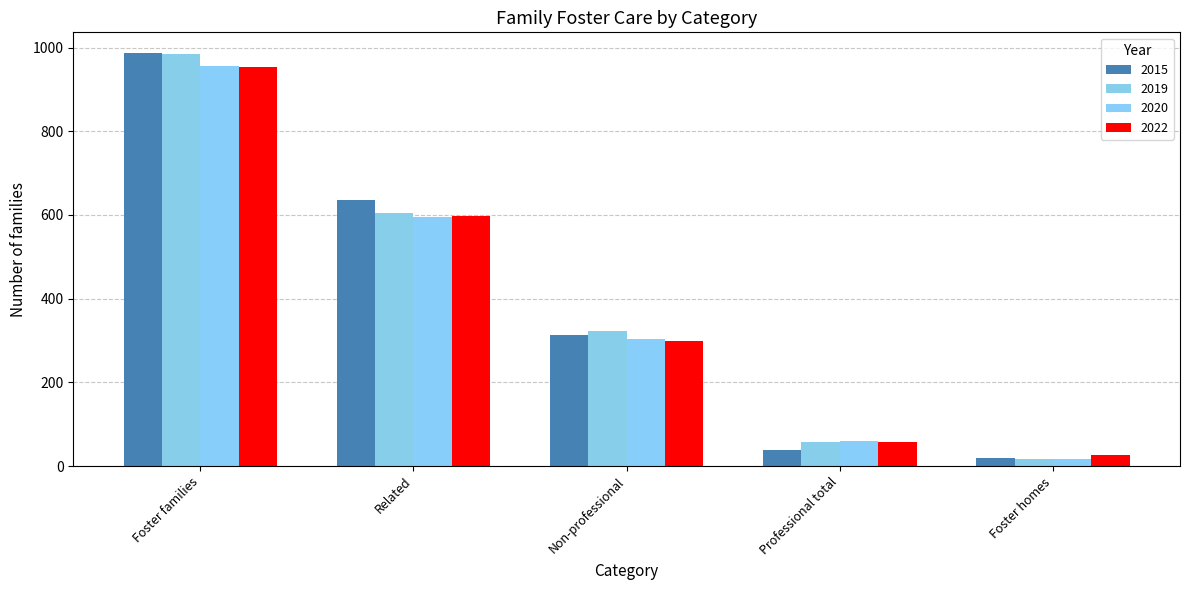

Reading left to right, transcribe all the data shown in this chart.

2015: Foster families=987	Related=635	Non-professional=314	Professional total=38	Foster homes=19
2019: Foster families=984	Related=604	Non-professional=322	Professional total=58	Foster homes=18
2020: Foster families=957	Related=594	Non-professional=304	Professional total=59	Foster homes=18
2022: Foster families=953	Related=598	Non-professional=298	Professional total=57	Foster homes=27